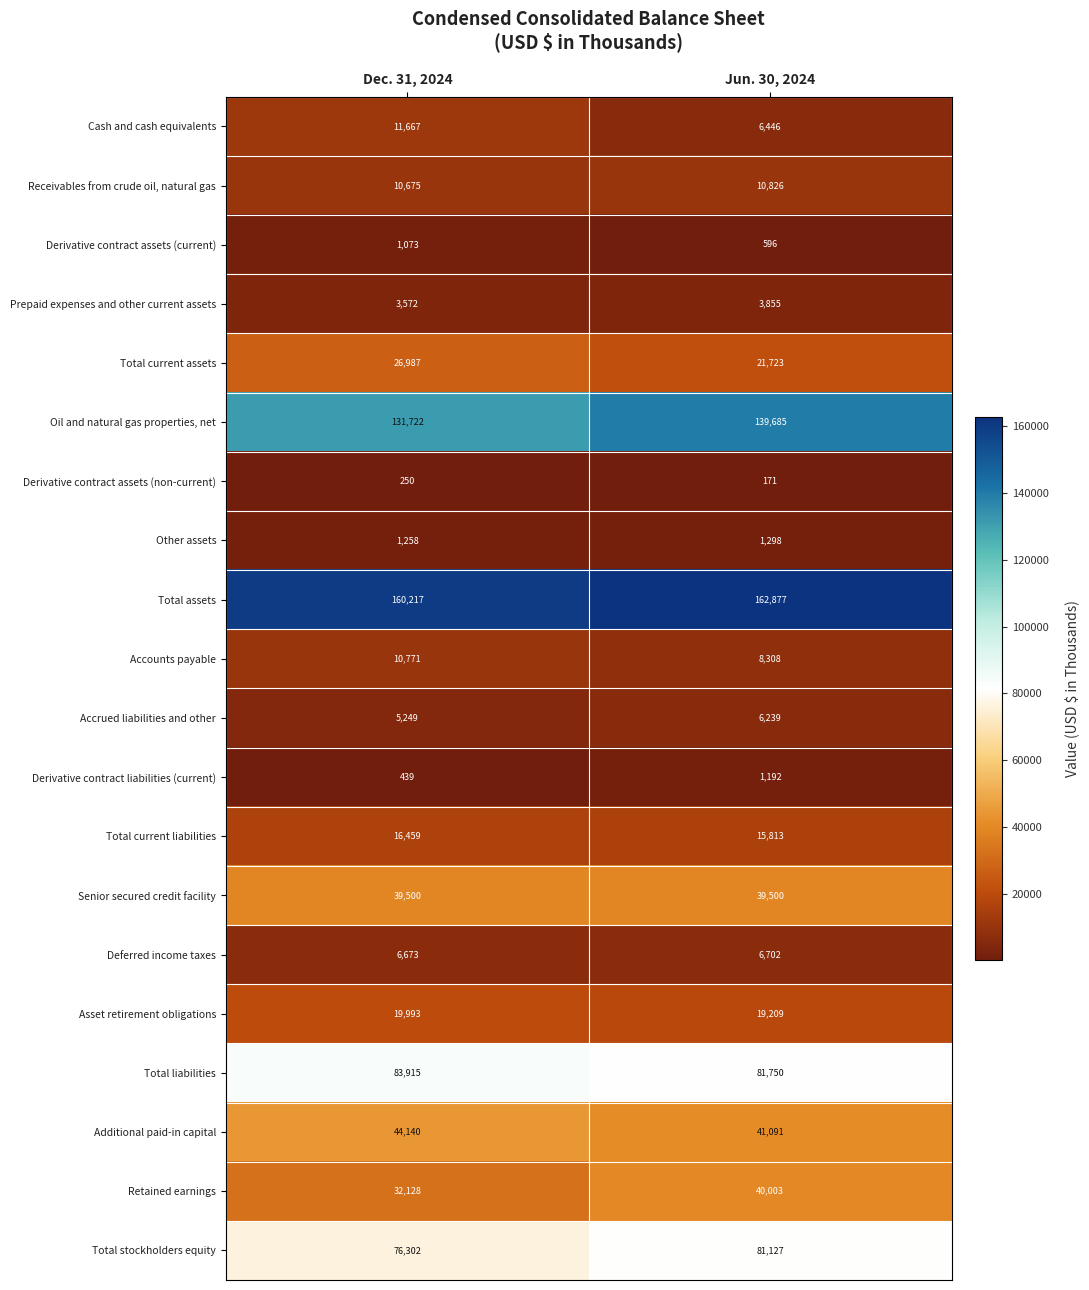

What is the difference between the maximum and minimum values in the Derivative contract liabilities (current) series?

753